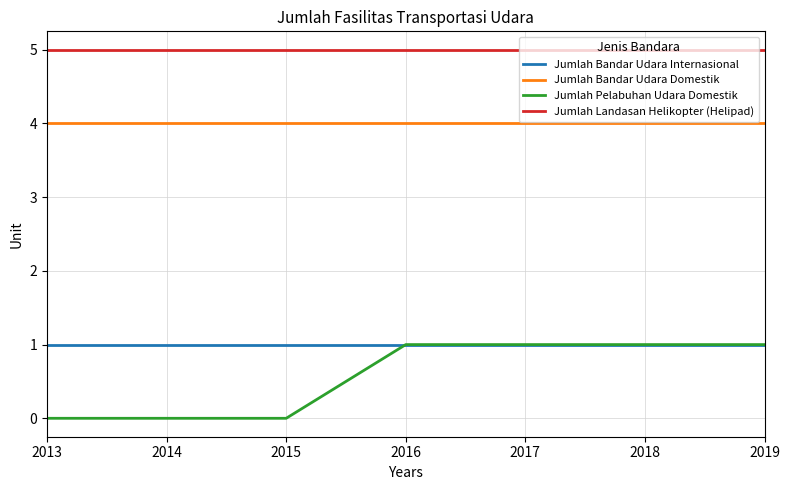

True or false: Jumlah Bandar Udara Internasional has a value of 1 at 2014.

True